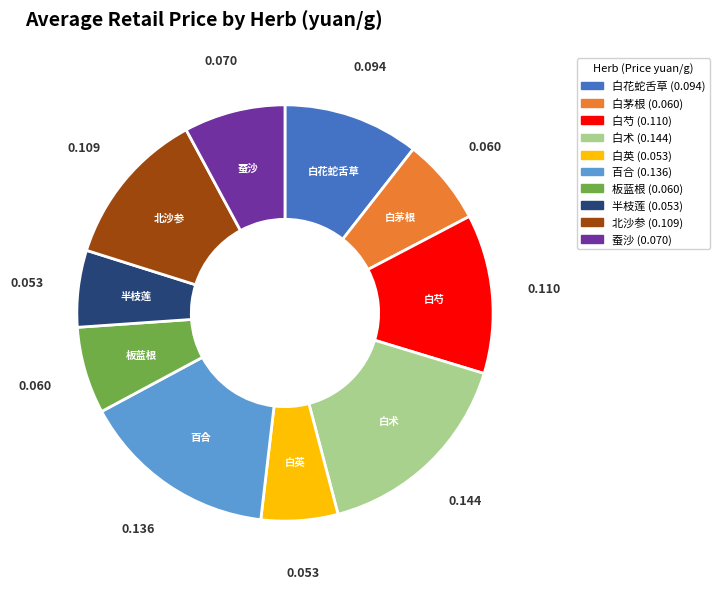

Is there a majority slice in this chart?

No